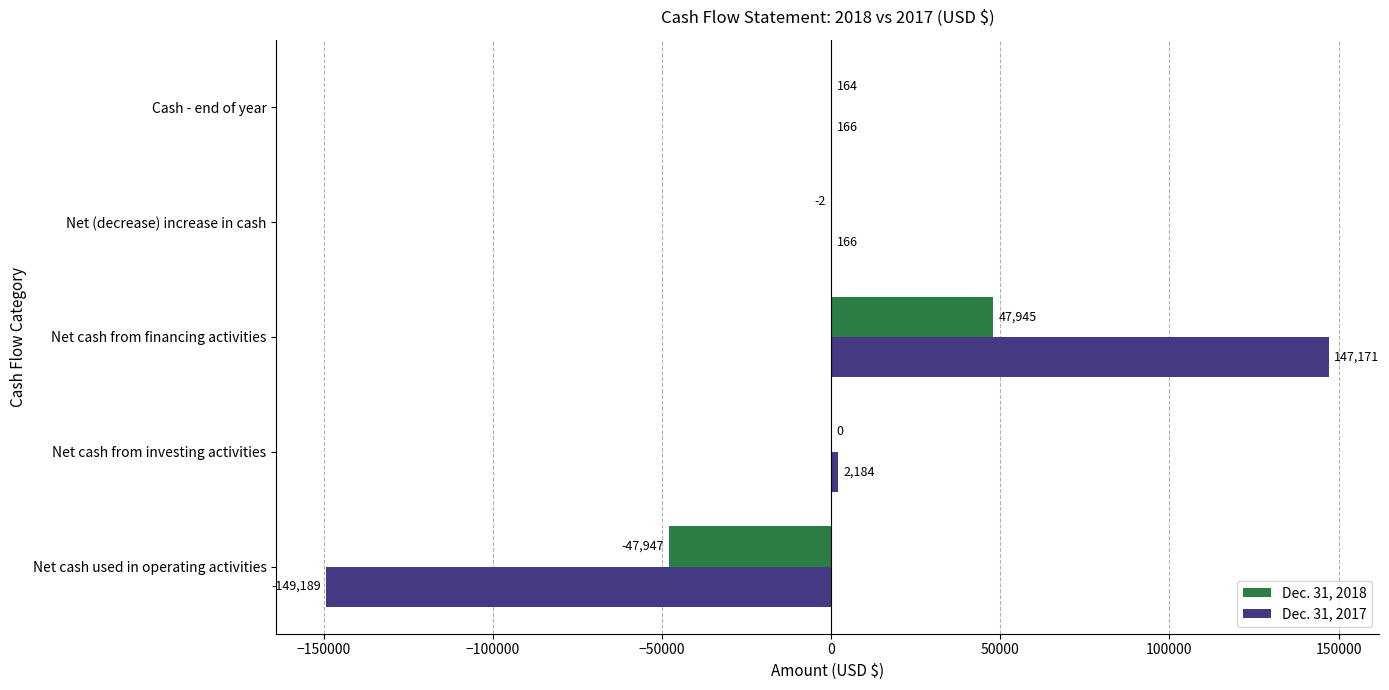

Is the value of Dec. 31, 2018 at Cash - end of year greater than the value of Dec. 31, 2017 at Net cash from financing activities?

No